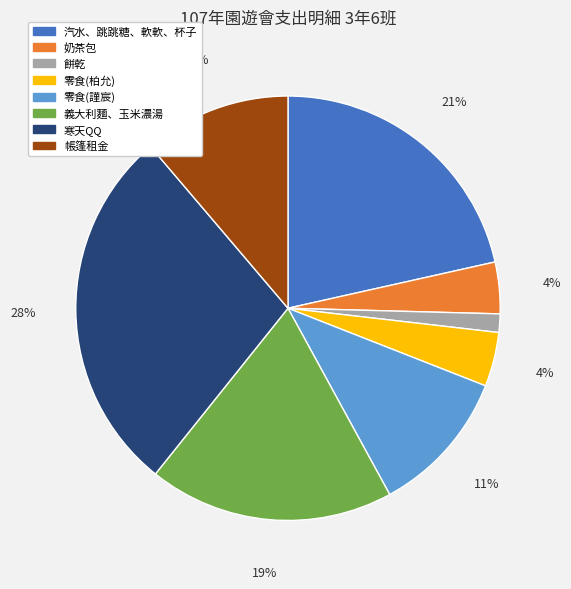

Is there any slice that represents more than half of the pie?

No